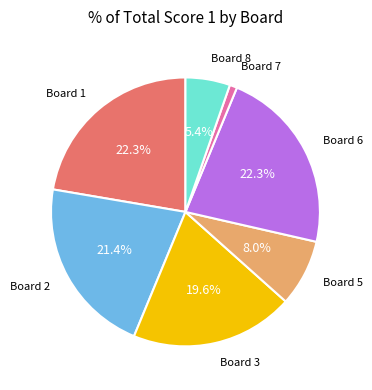

To the nearest percent, what percentage of the pie is Board 1?

22%